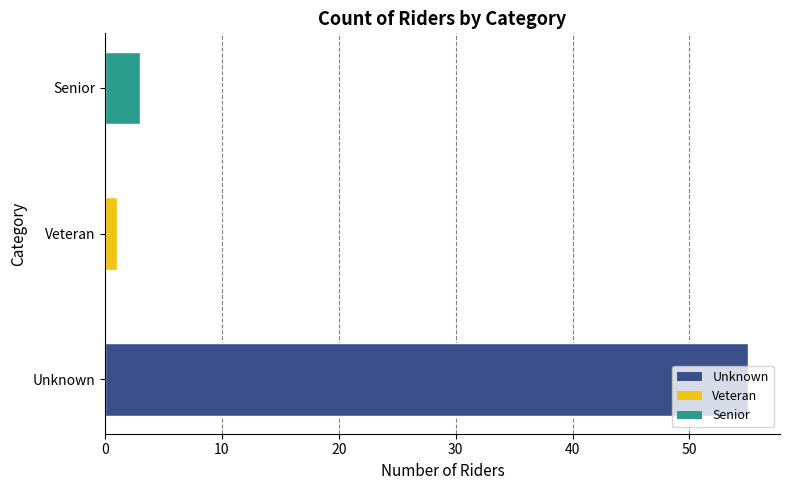

Which category has the highest value across all series?

Unknown